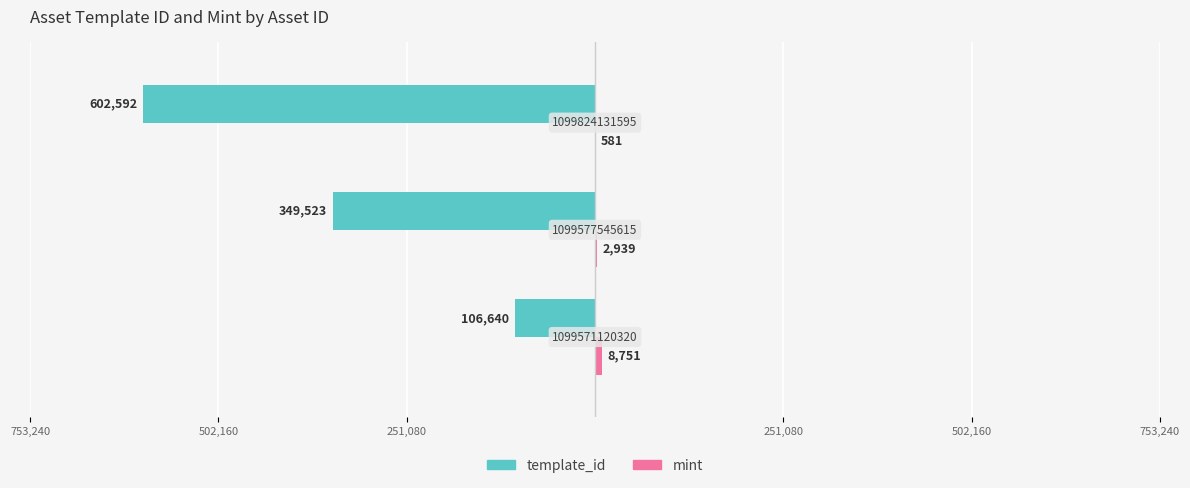

How many series are shown in this chart?

2